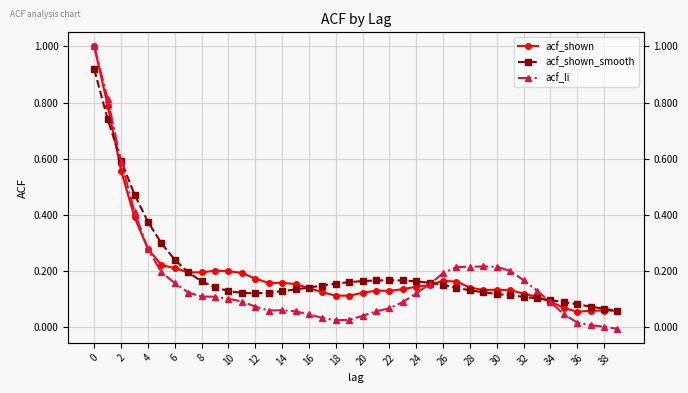

Which series has the widest spread of values?

acf_li